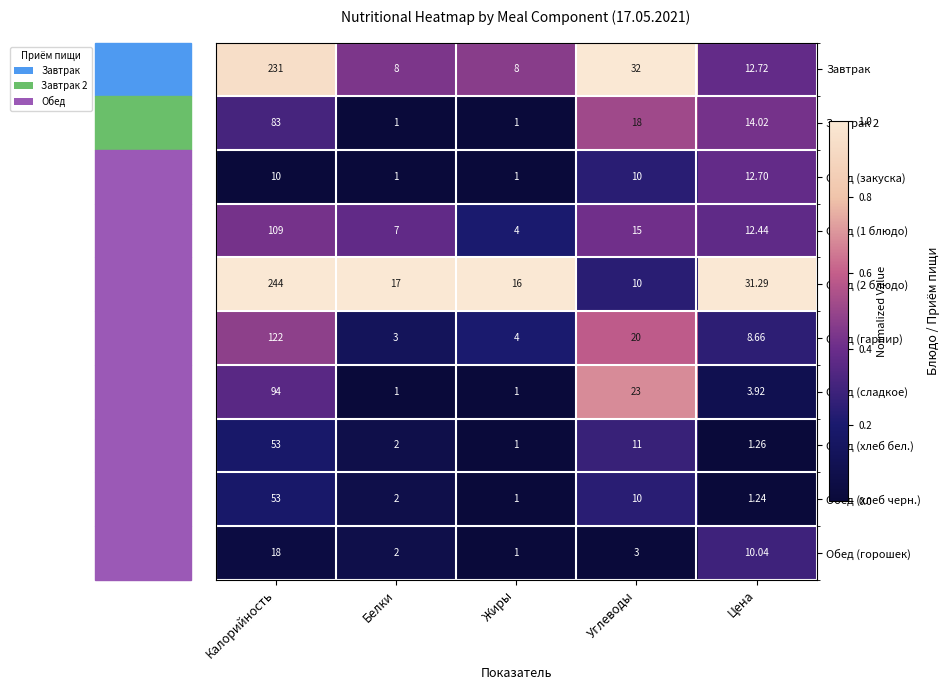

At which label is Завтрак 2 closest to 42?

Углеводы